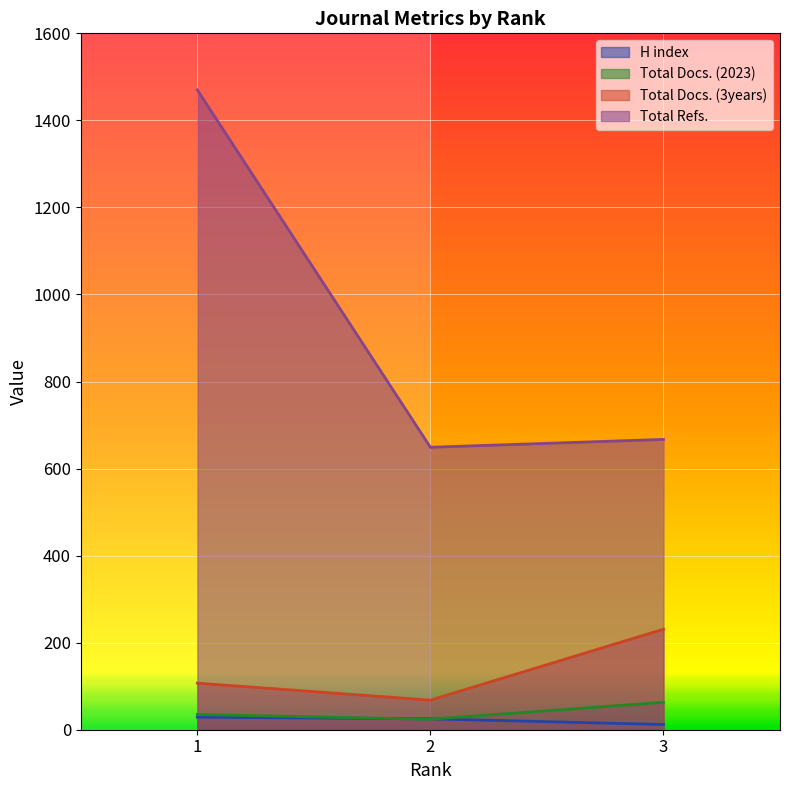

What are all the series names shown in the legend?

H index, Total Docs. (2023), Total Docs. (3years), Total Refs.